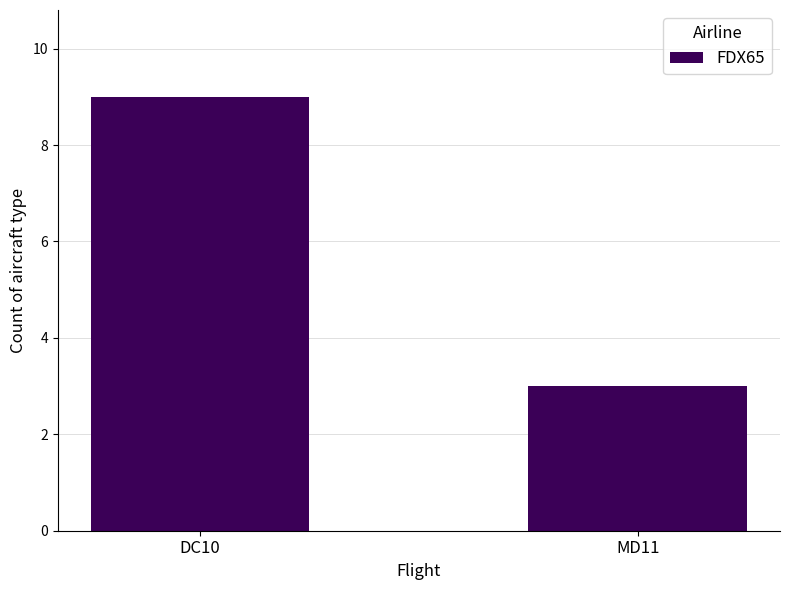

Which label corresponds to the smallest value in the chart?

MD11